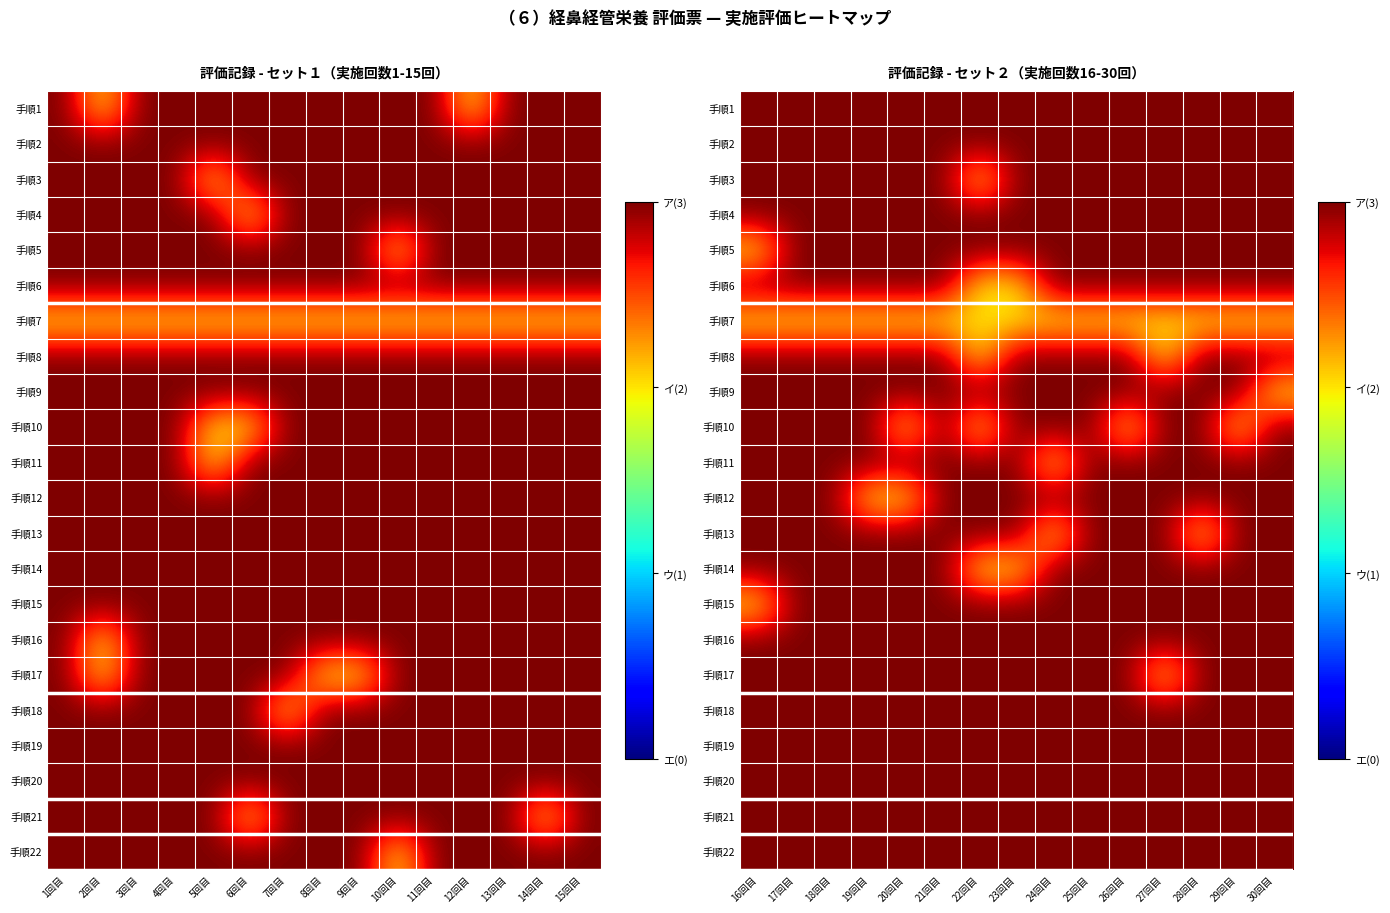

What is the average value of the 手順6 series?

3